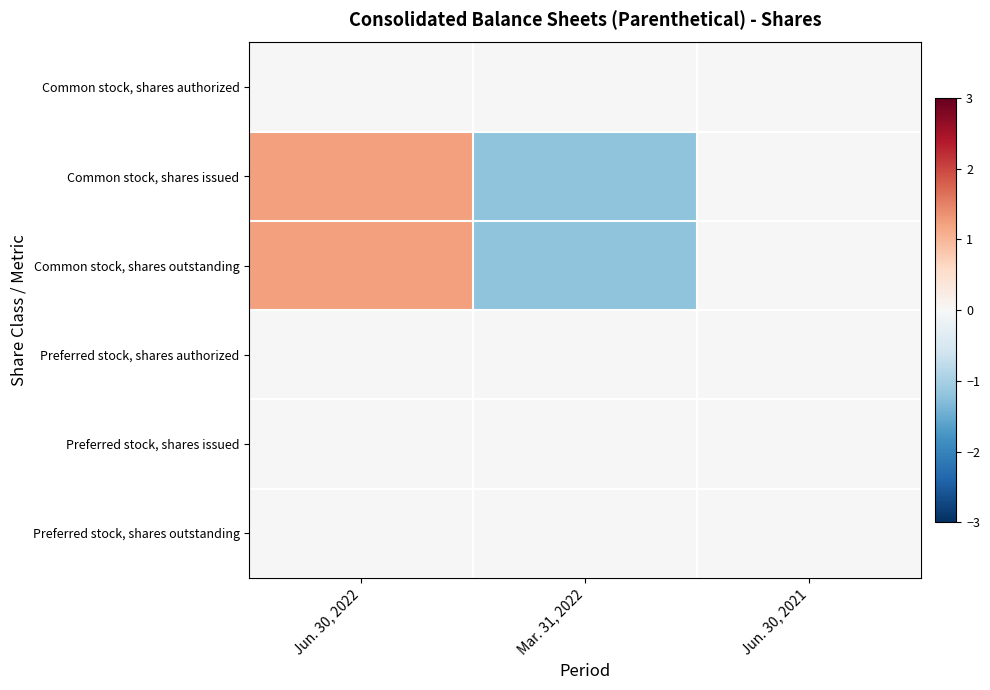

Between Jun. 30, 2022 and Mar. 31, 2022, which series saw the biggest shift?

Common stock, shares issued